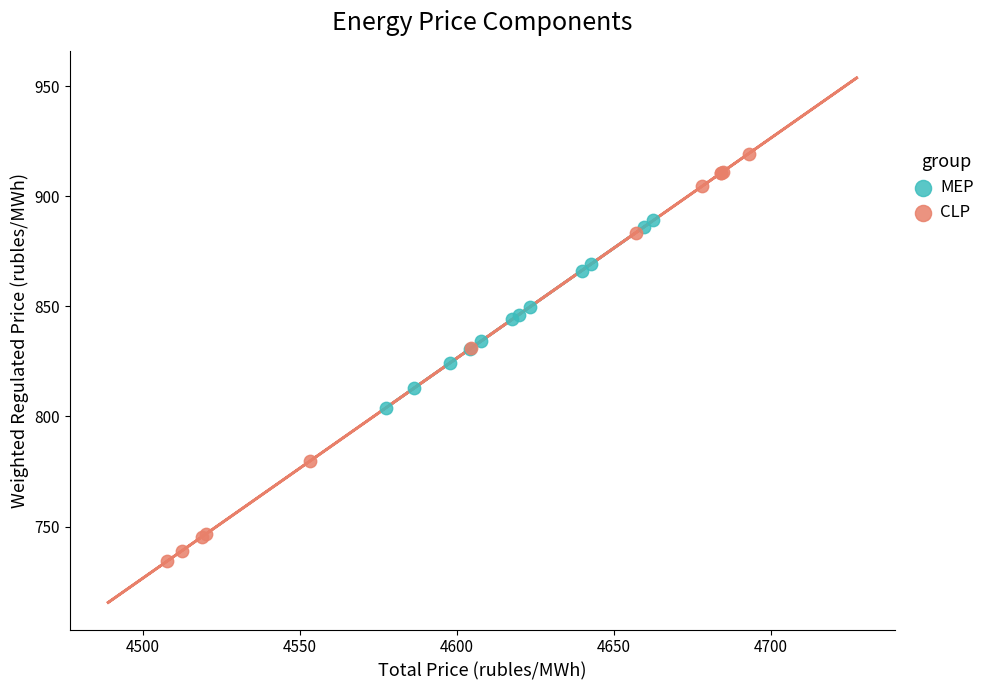

Which series has the widest spread of Y values?

CLP